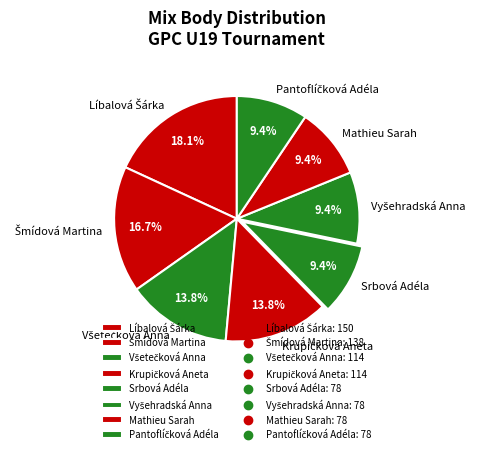

What percentage is NOT represented by Srbová Adéla?

90.6%